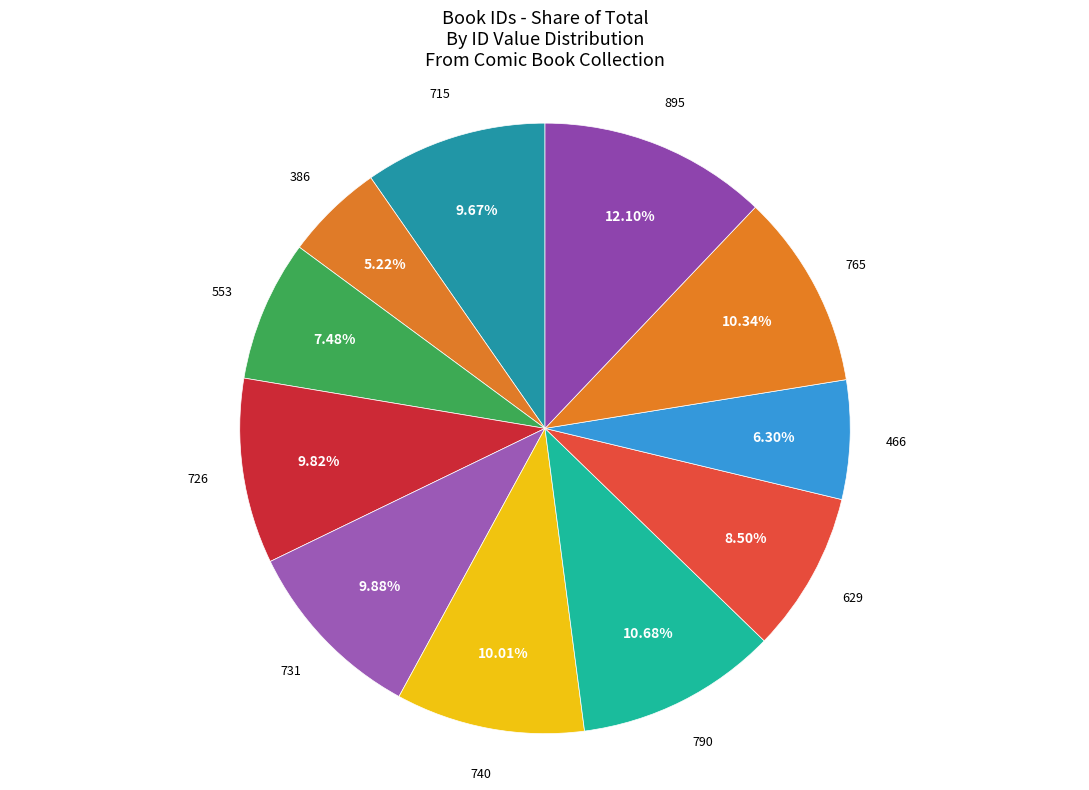

What portion of the pie excludes 715?

90.3%